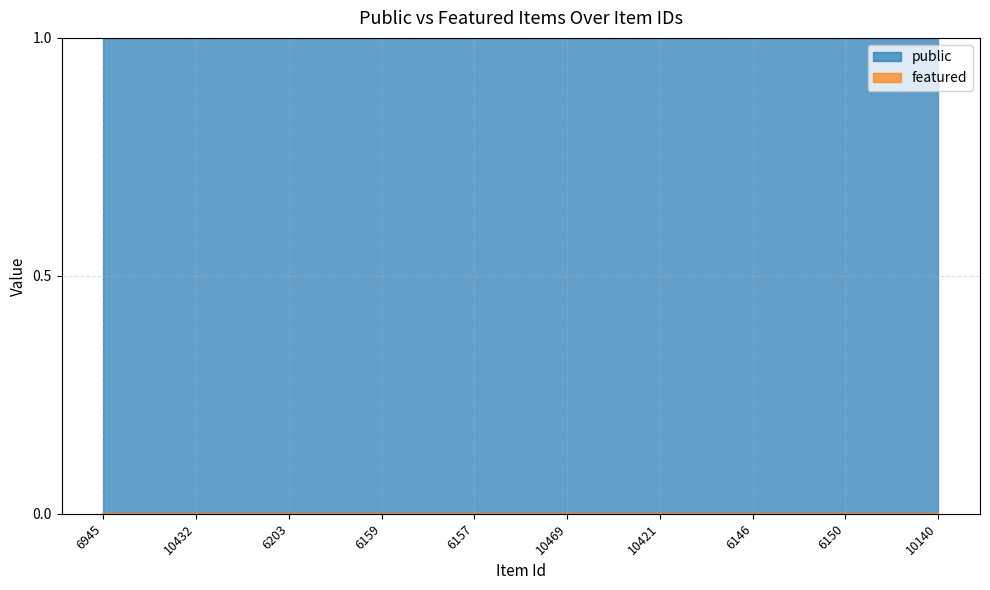

At which category is the sum across all series the highest?

6945